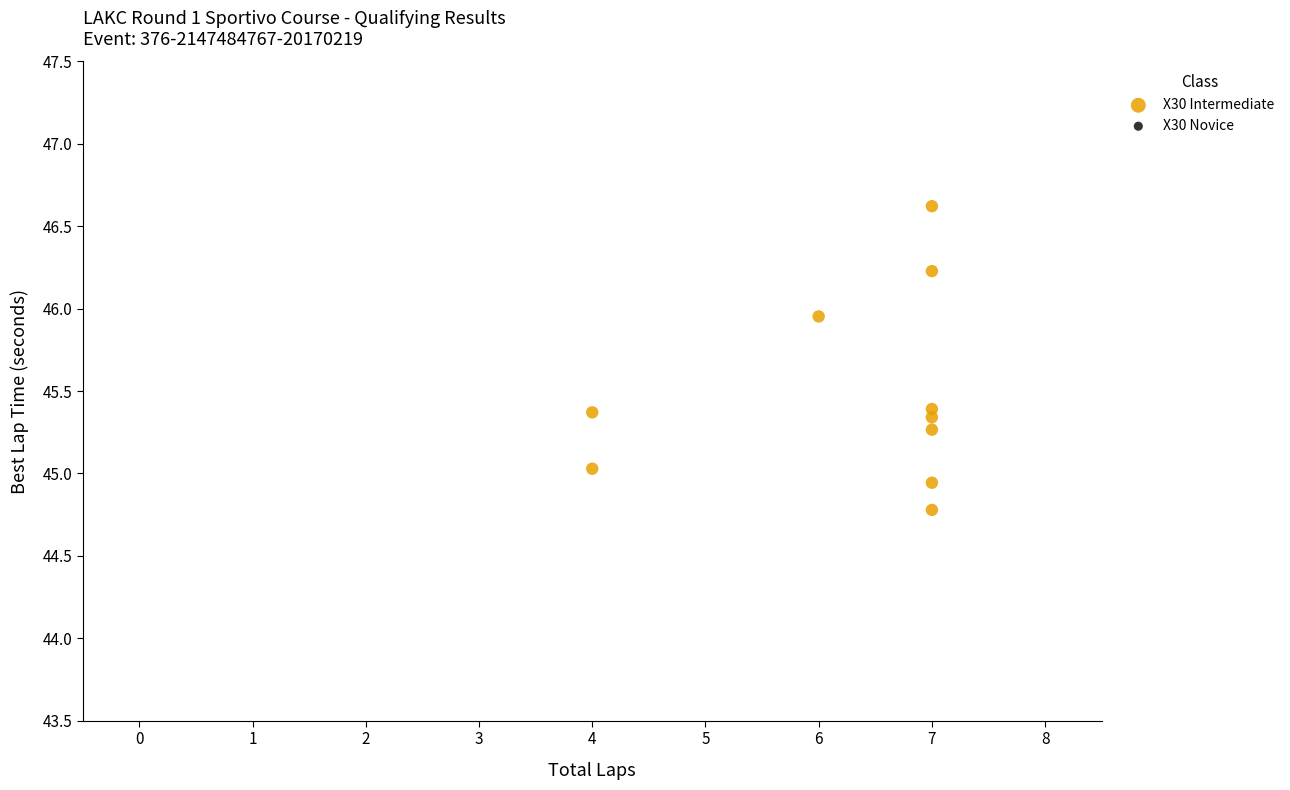

What is the range of X values (max minus min)?

3.0